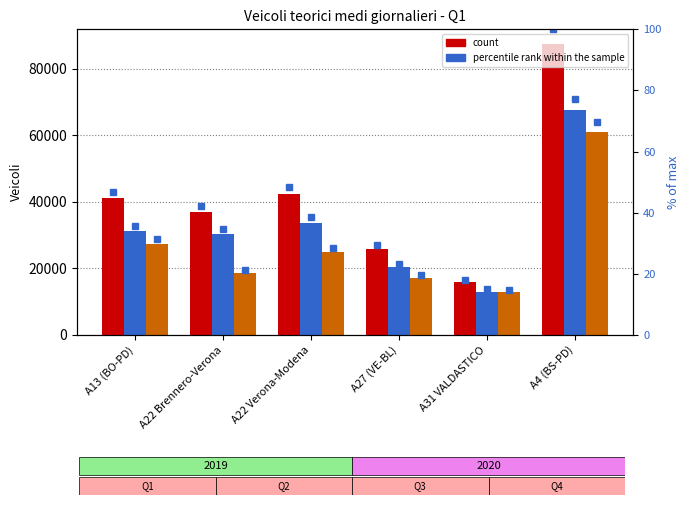

The 2019 pct series shows 19.5 at A13 (BO-PD). True or false?

False